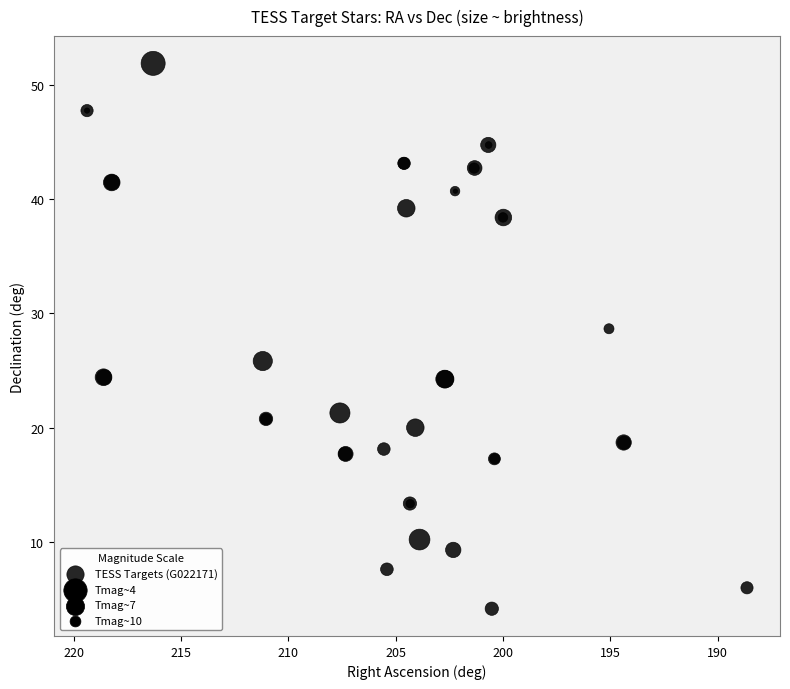

What Y value in the scatter plot is closest to 28?

28.6